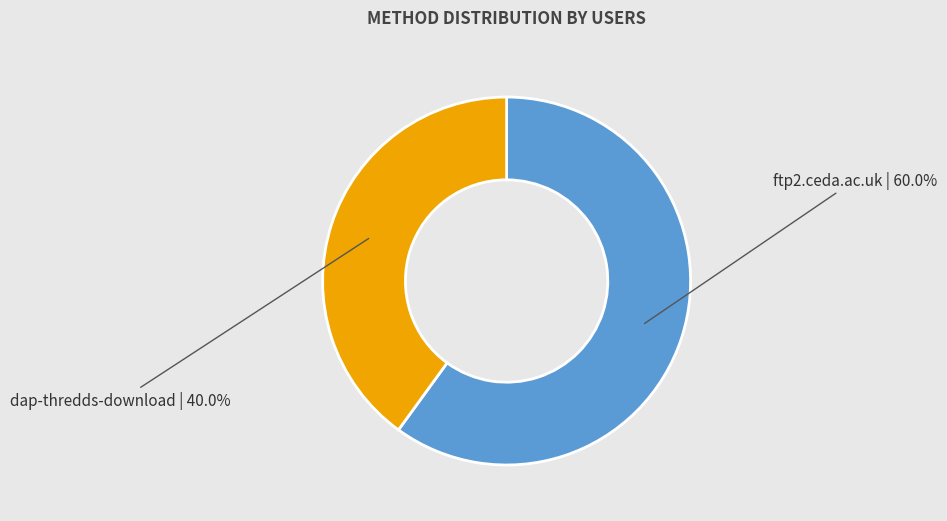

What portion of the pie excludes dap-thredds-download?

60.0%